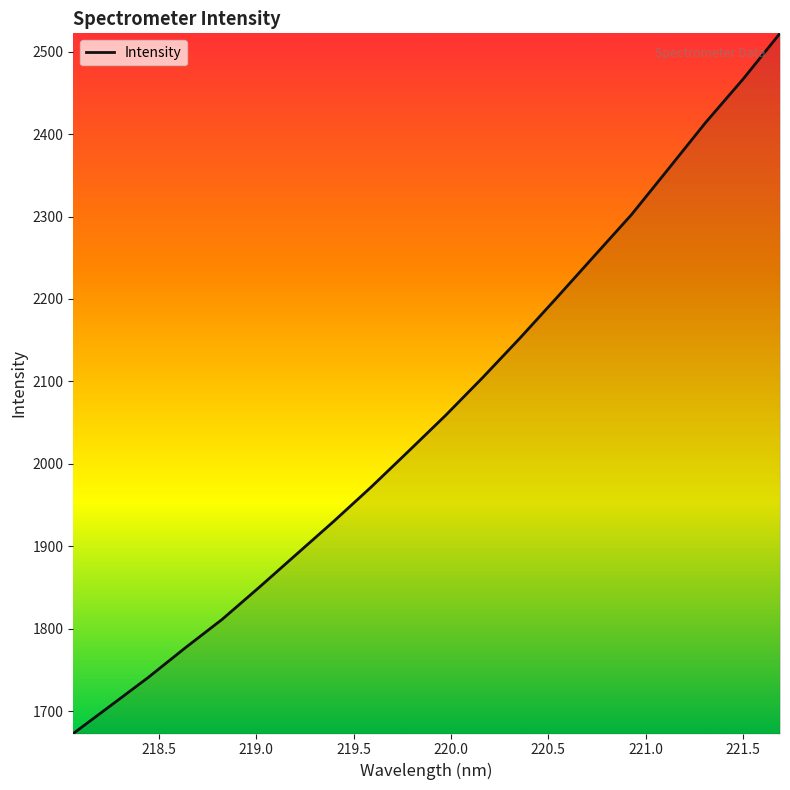

What is the greatest value displayed?

2522.2